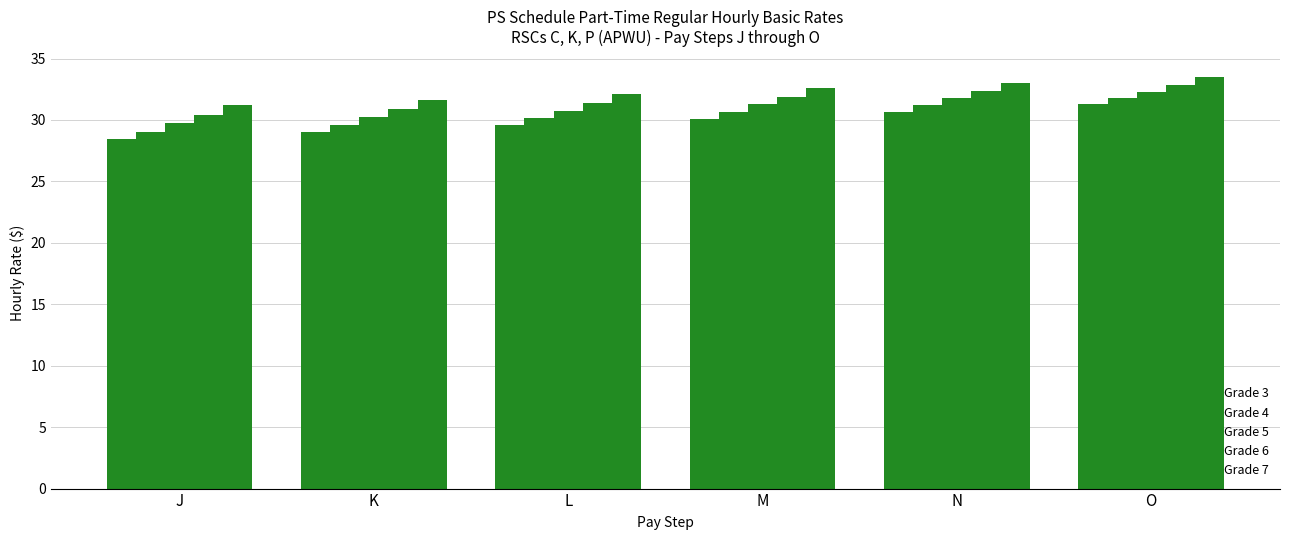

Reading left to right, extract all data points from this chart.

Grade 3: J=28.4	K=29.0	L=29.6	M=30.1	N=30.6	O=31.3
Grade 4: J=29.0	K=29.6	L=30.1	M=30.7	N=31.2	O=31.8
Grade 5: J=29.7	K=30.2	L=30.7	M=31.3	N=31.8	O=32.3
Grade 6: J=30.4	K=30.9	L=31.4	M=31.9	N=32.4	O=32.9
Grade 7: J=31.2	K=31.6	L=32.1	M=32.6	N=33.0	O=33.5